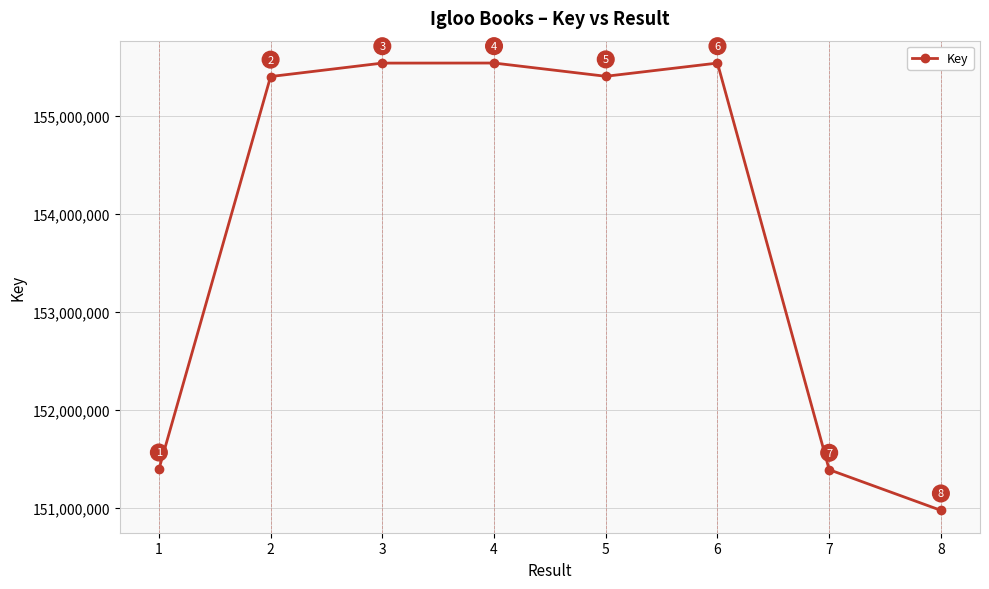

What is the average value?

153895574